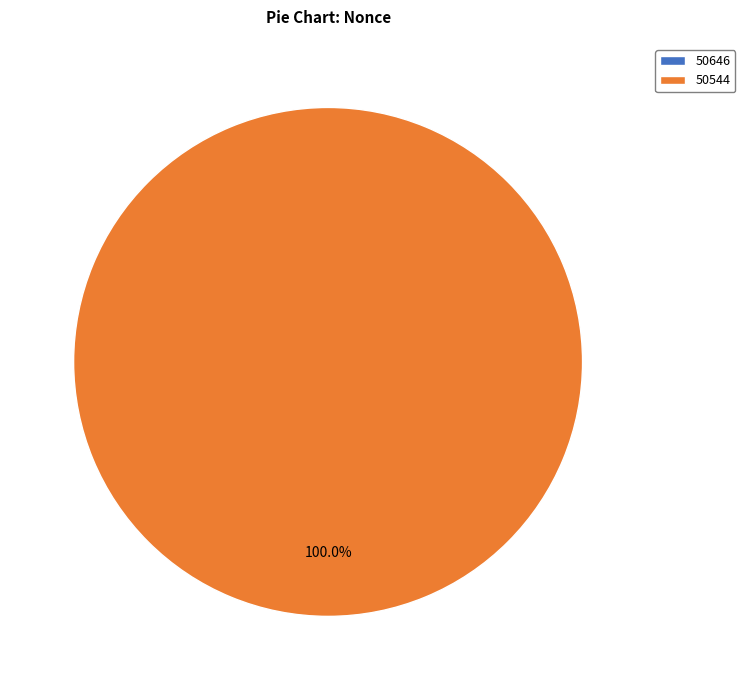

To the nearest percent, what is the difference between the largest and smallest slice percentages?

100%